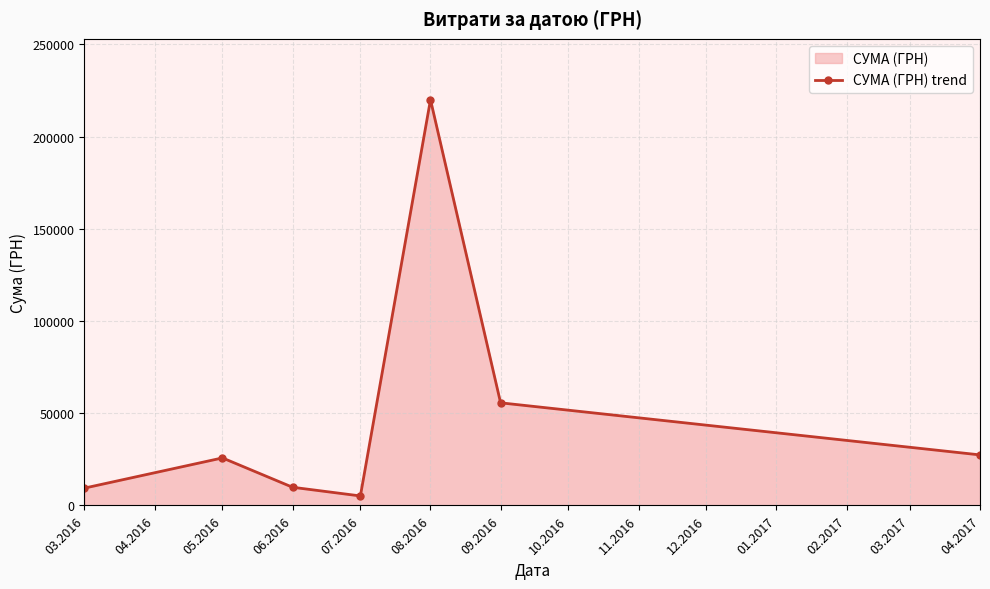

What is the greatest value displayed?

219964.6